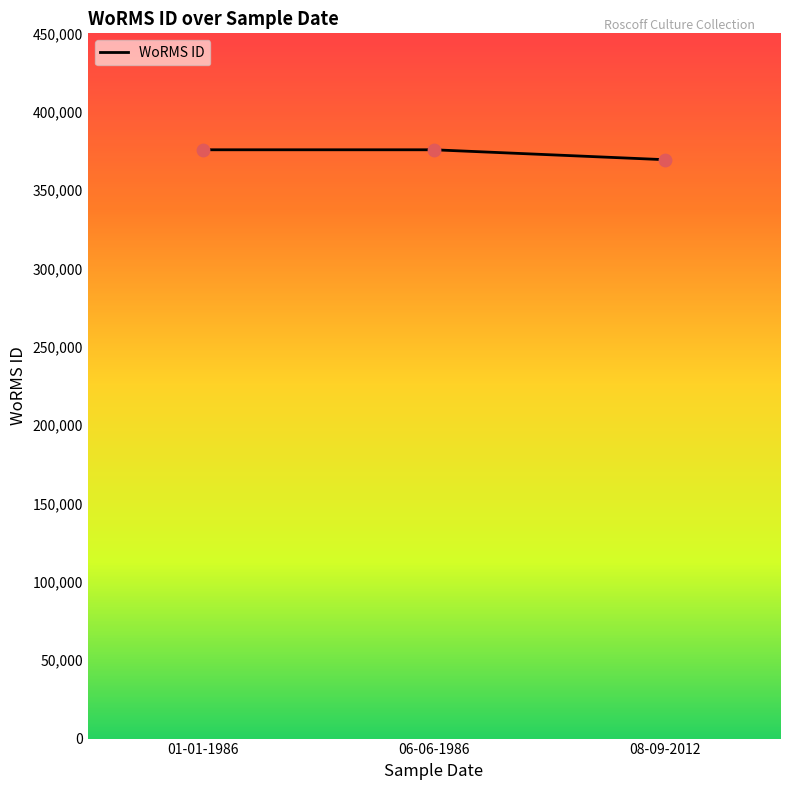

Approximately how many times larger is the value at 01-01-1986 compared to 08-09-2012?

1.0